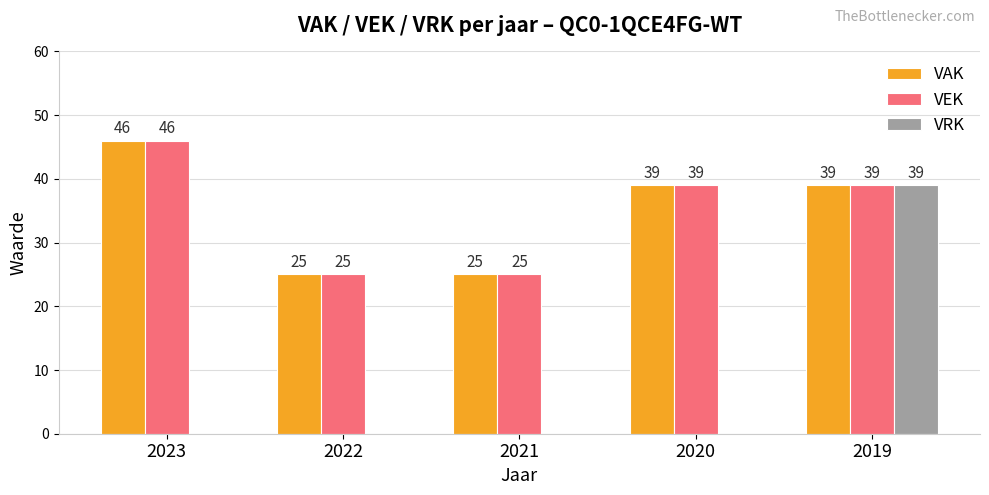

Is it true that VRK equals 0 at 2023?

True